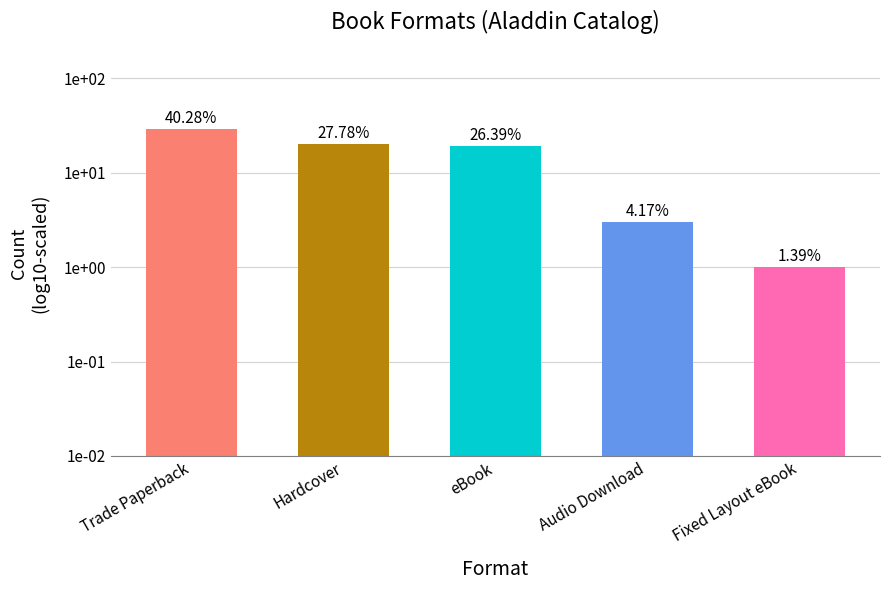

What is the label of the 4th bar from the left?

Audio Download